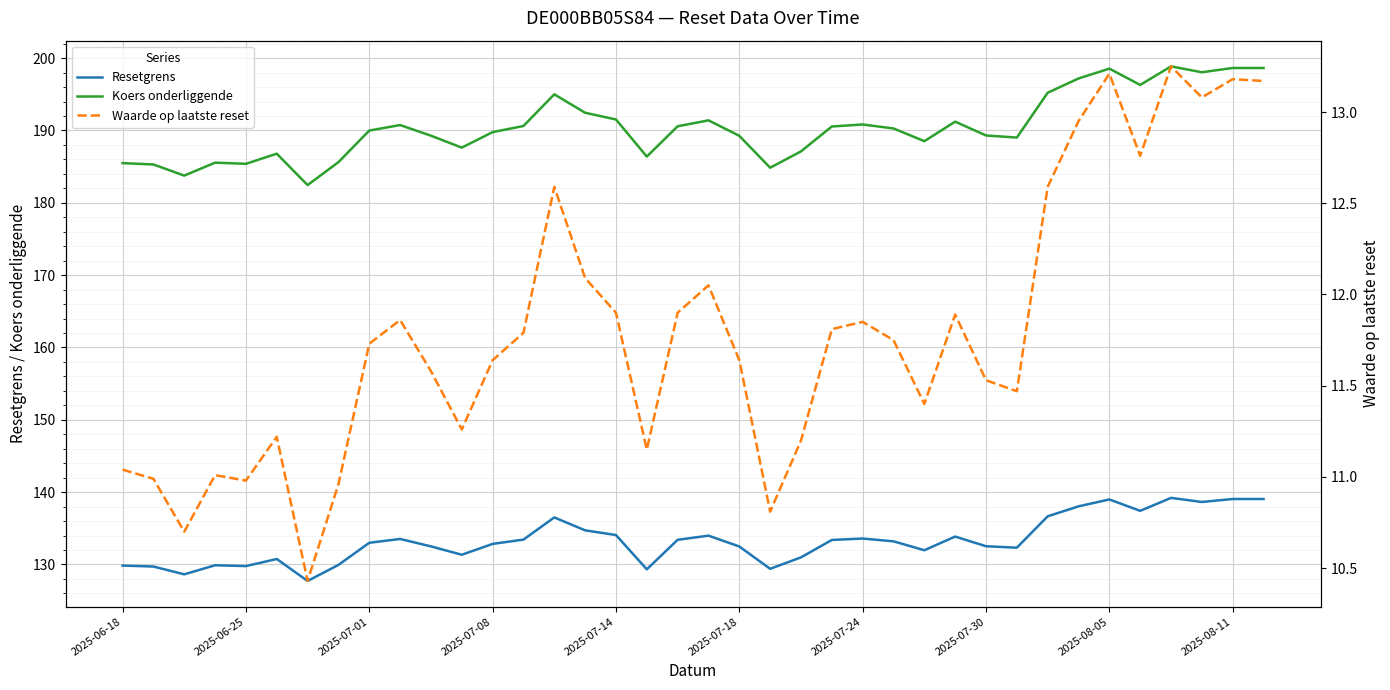

True or false: Koers onderliggende and Resetgrens cross at least once.

False